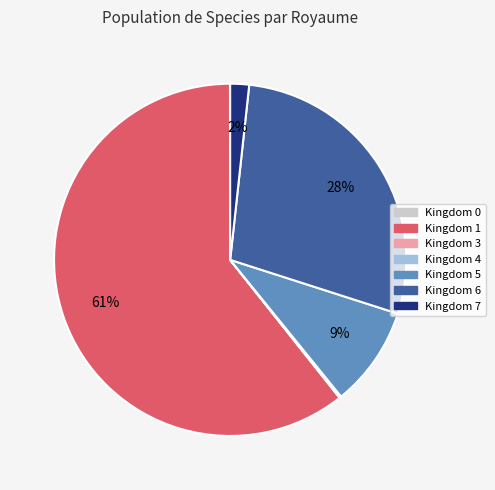

Which has a higher value, Kingdom 7 or Kingdom 1?

Kingdom 1